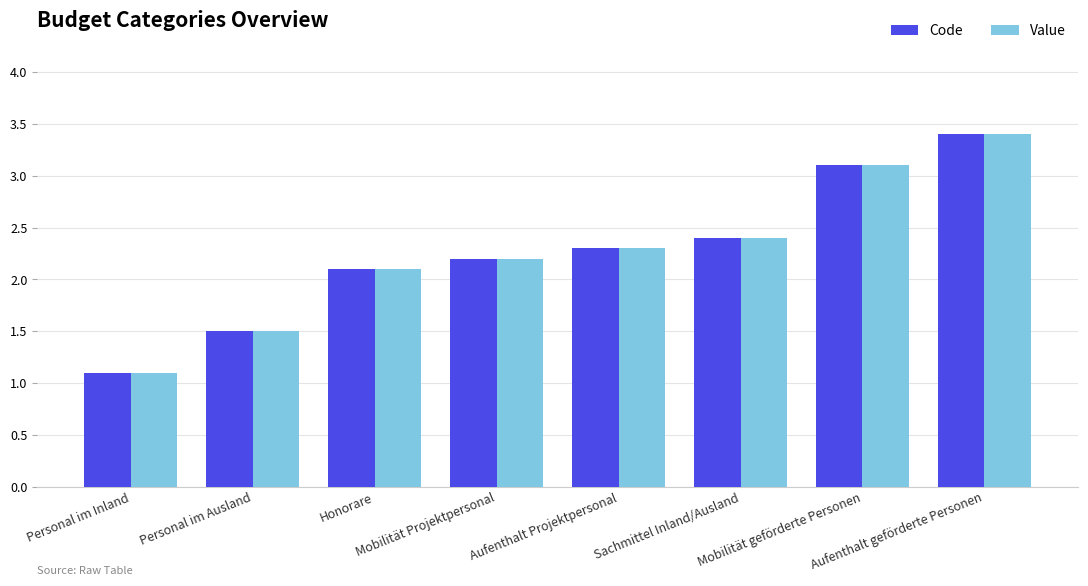

At how many categories does at least one series exceed 2?

6